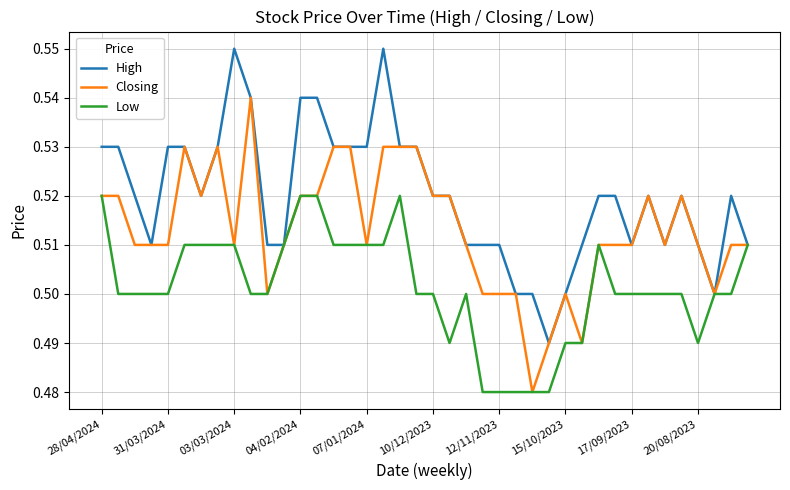

List the series in order of their overall mean, highest first.

High, Closing, Low